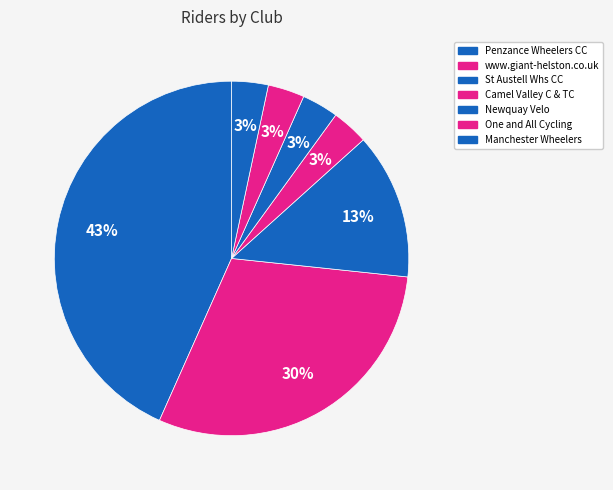

What percentage is the One and All Cycling slice, to the nearest percent?

3%